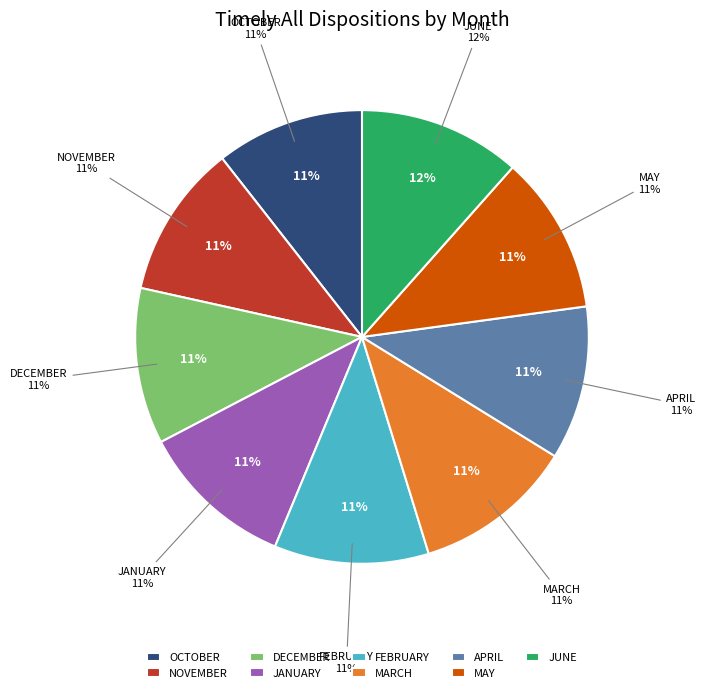

How many slices are in this pie chart?

9